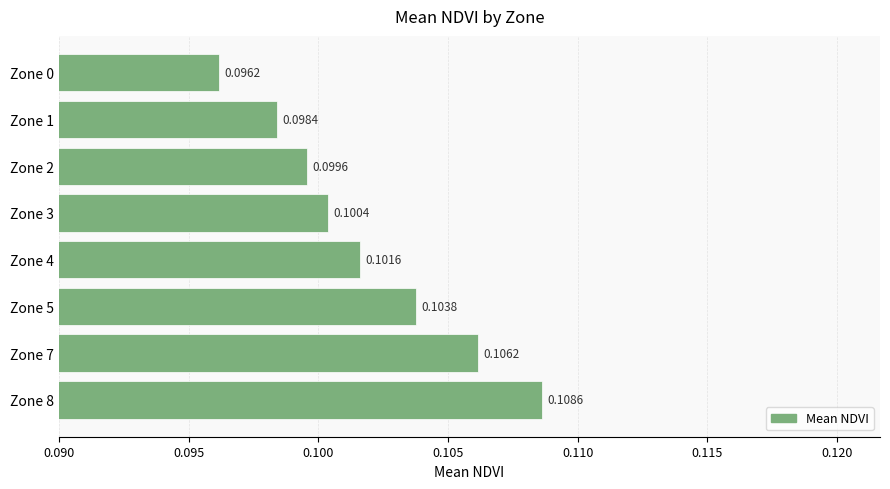

What is the sum of all values?

0.8